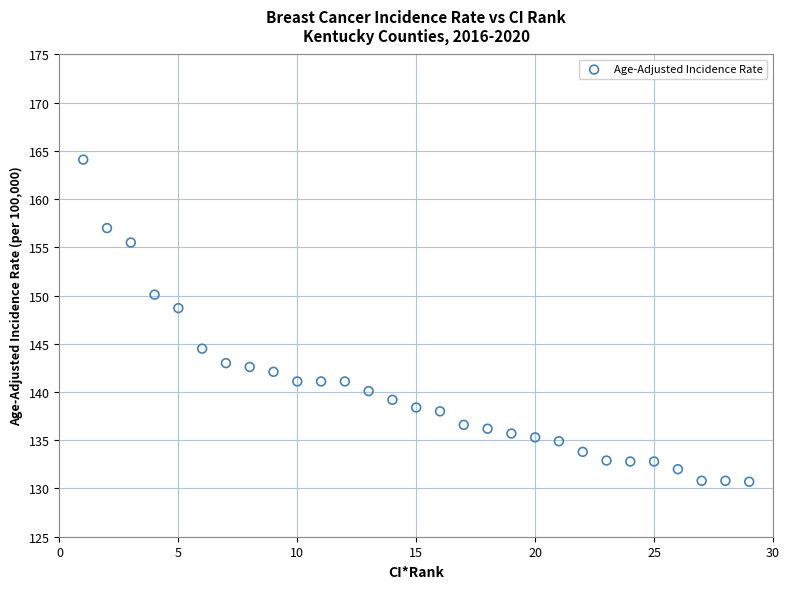

What is the range of X values (max minus min)?

28.0